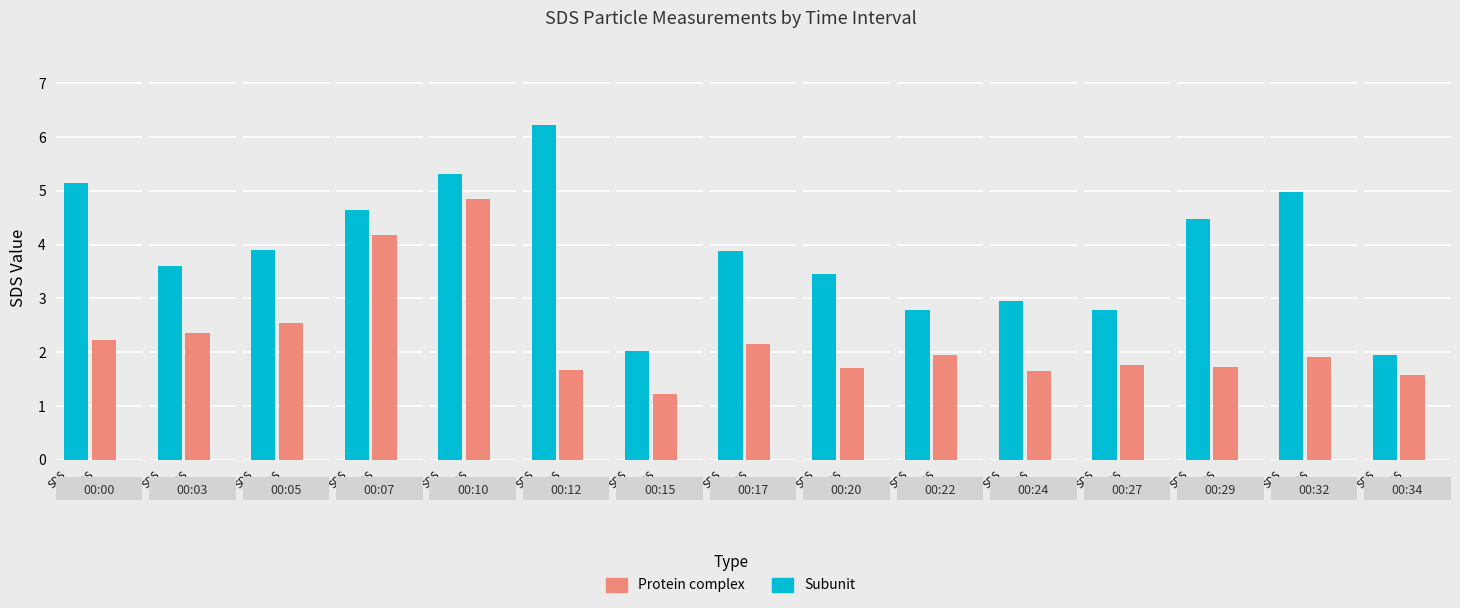

Rank the categories by SDS_P2 value from lowest to highest.

00:15, 00:34, 00:24, 00:12, 00:20, 00:29, 00:27, 00:32, 00:22, 00:17, 00:00, 00:03, 00:05, 00:07, 00:10